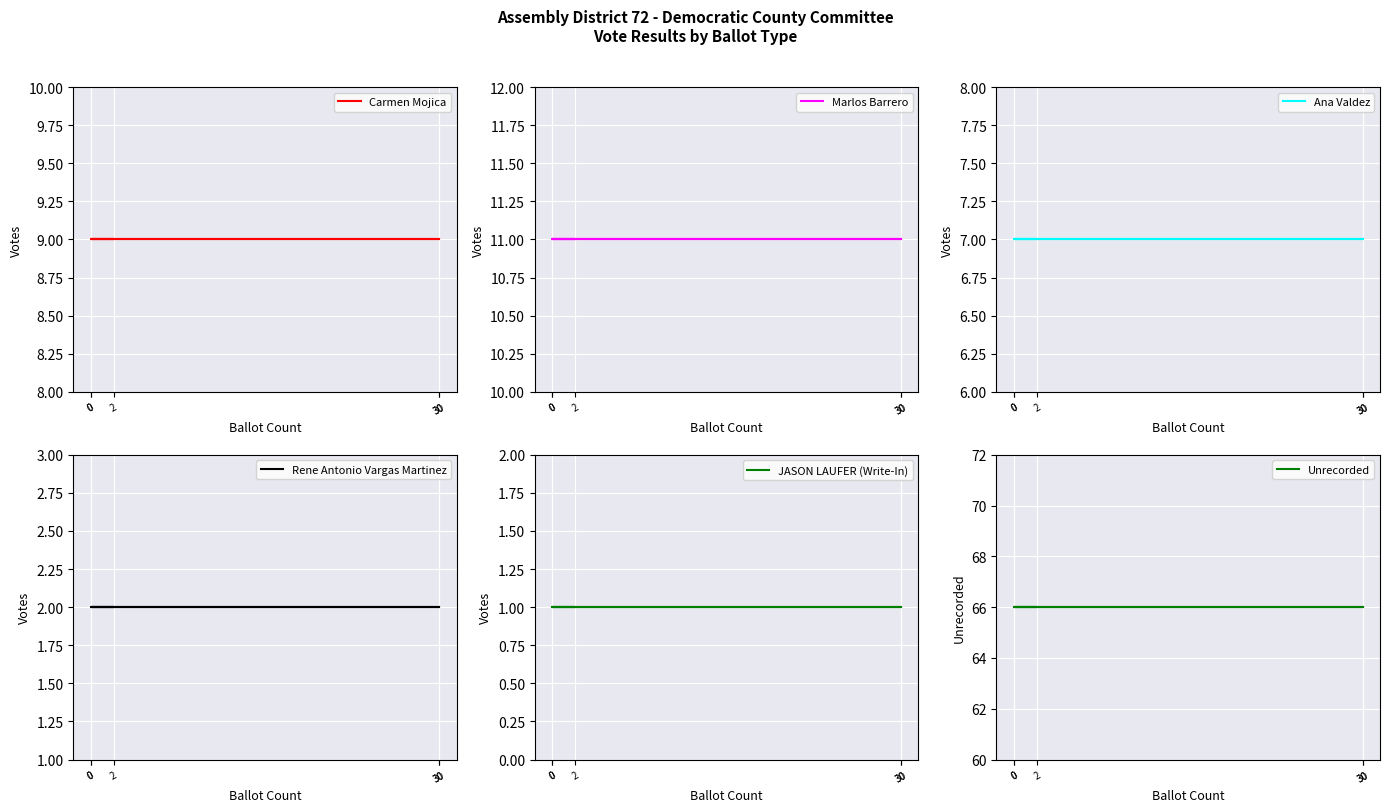

True or false: Ana Valdez and Rene Antonio Vargas Martinez cross at least once.

False